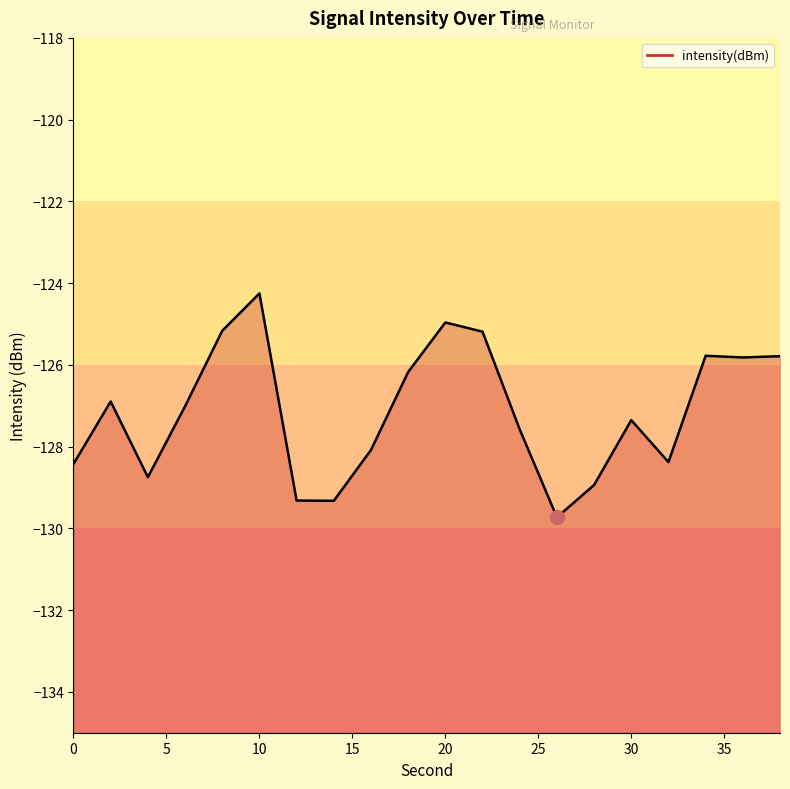

At which label is the value closest to -126?

18